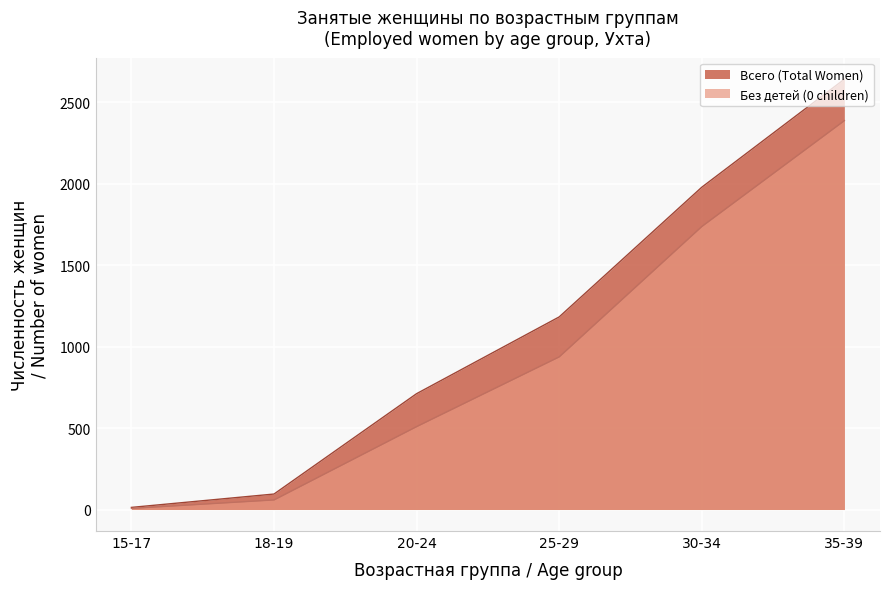

At how many categories does at least one series exceed 752?

3